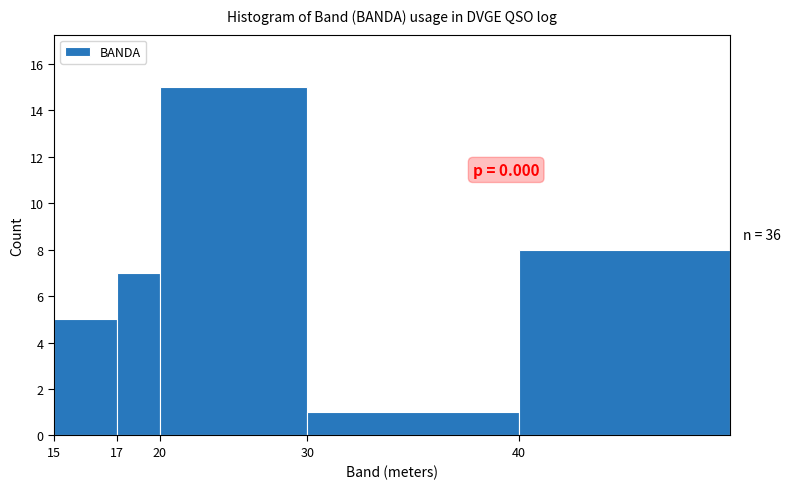

Reading left to right, list all the values displayed in this chart.

15=5	17=7	20=15	30=1	40=8